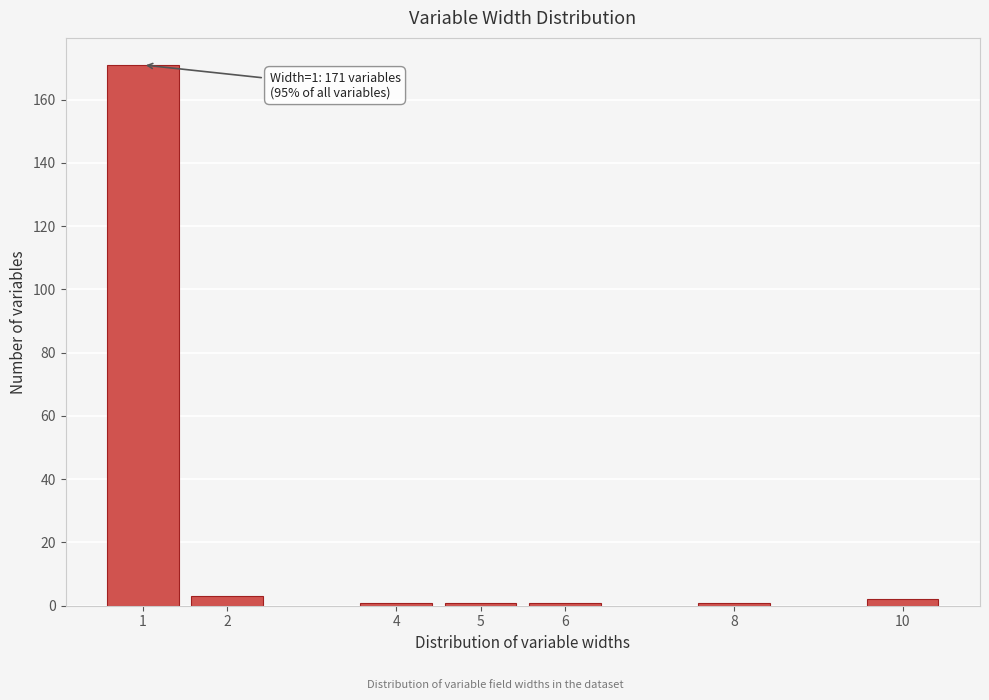

Reading left to right, extract all data points from this chart.

171	3	1	1	1	1	2